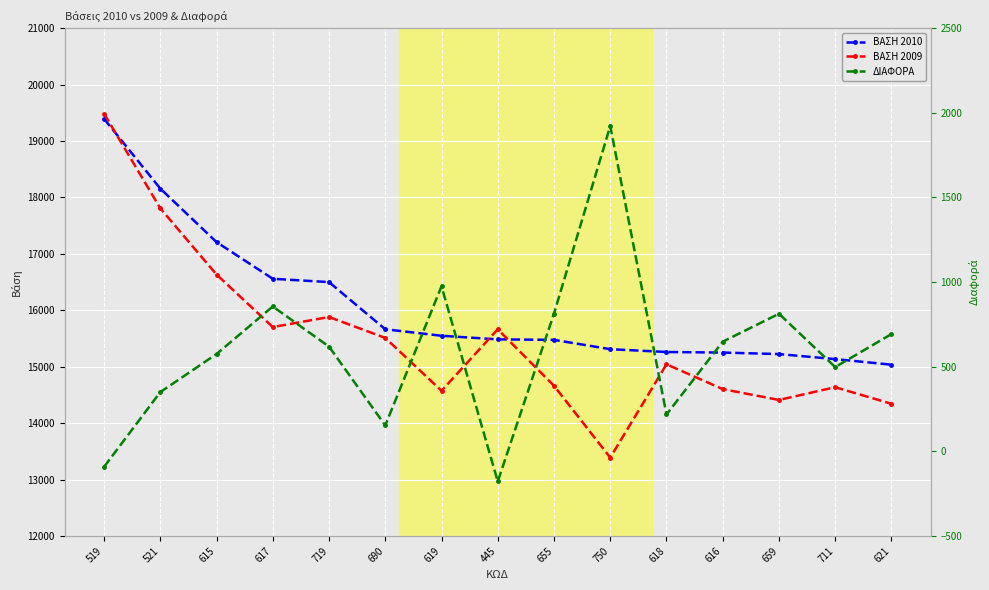

Rank the series by their maximum value, from lowest to highest.

ΔΙΑΦΟΡΑ, ΒΑΣΗ 2010, ΒΑΣΗ 2009